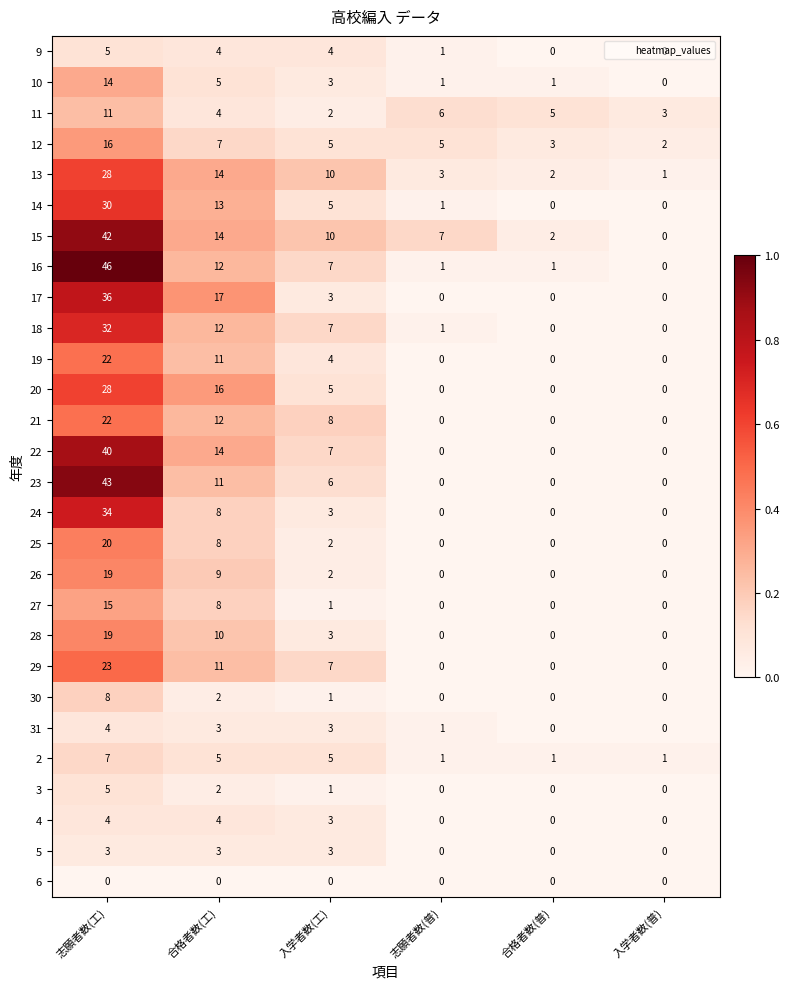

What is the sum of all 19 values?

37